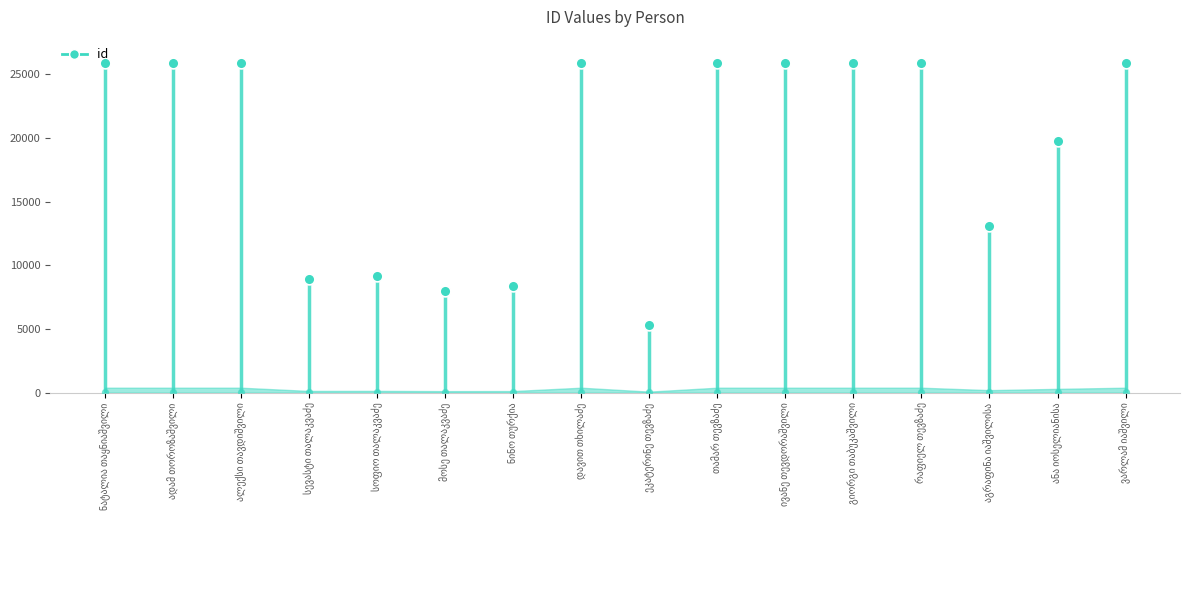

What is the change in value from ეკატერინე თევზაძე to თამარ თევზაძე?

+20545